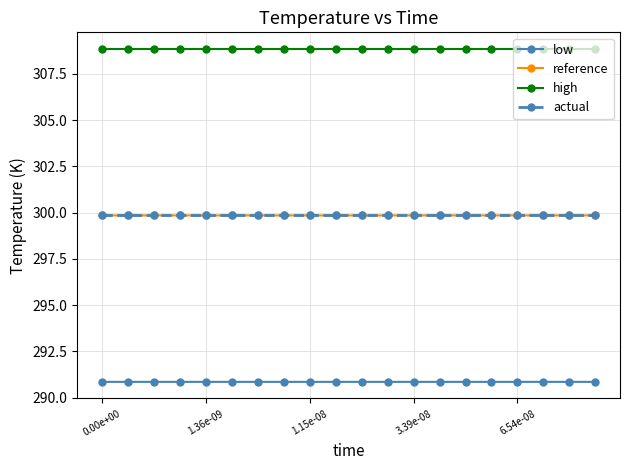

True or false: reference and actual cross at least once.

False